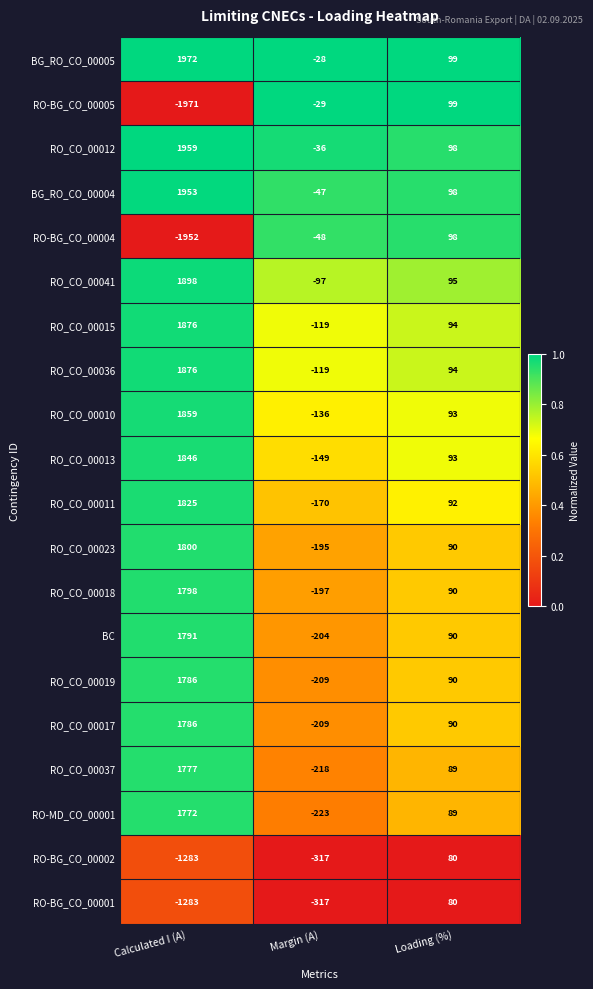

How many data points does each series have?

3